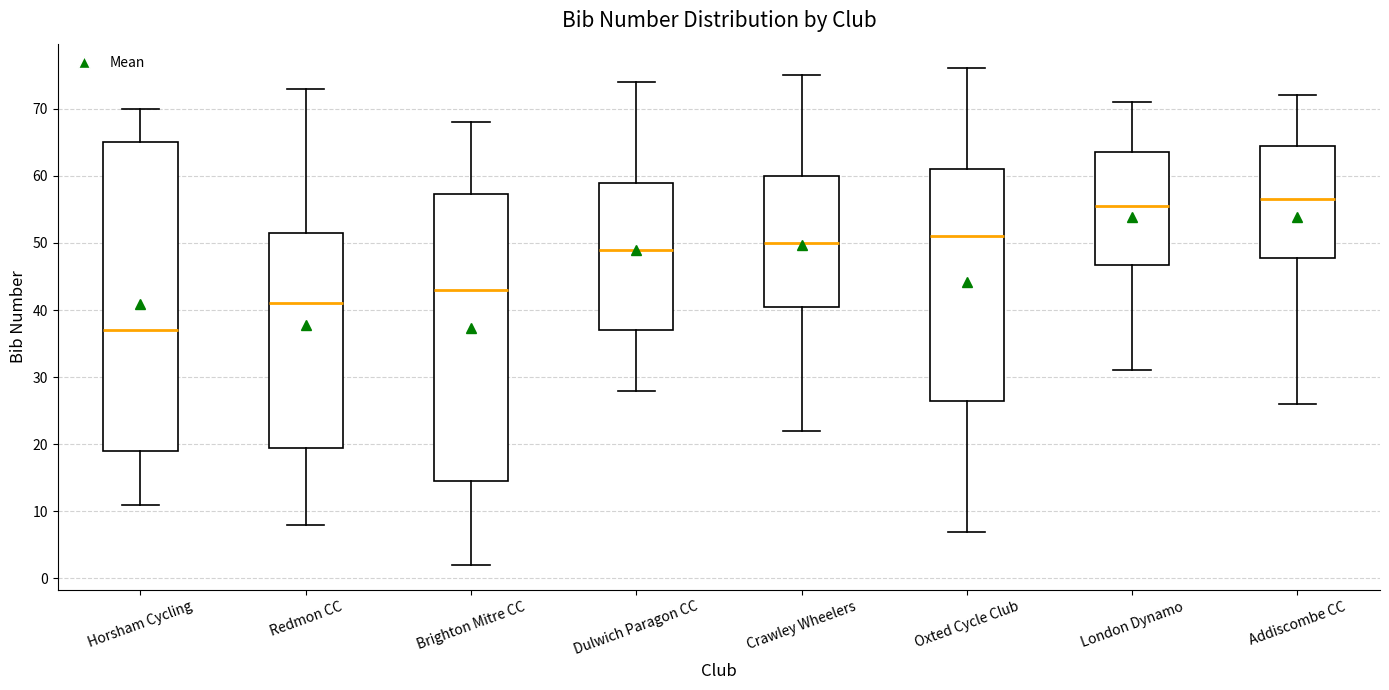

Where does the upper whisker of the box for Horsham Cycling end on the y-axis? The values are not printed on the chart, so give them approximately, as read against the axis.

70